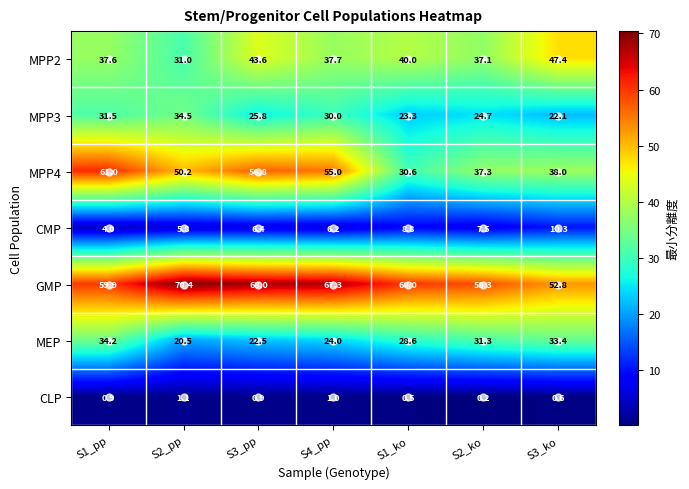

How many data points in MEP are above 28?

4